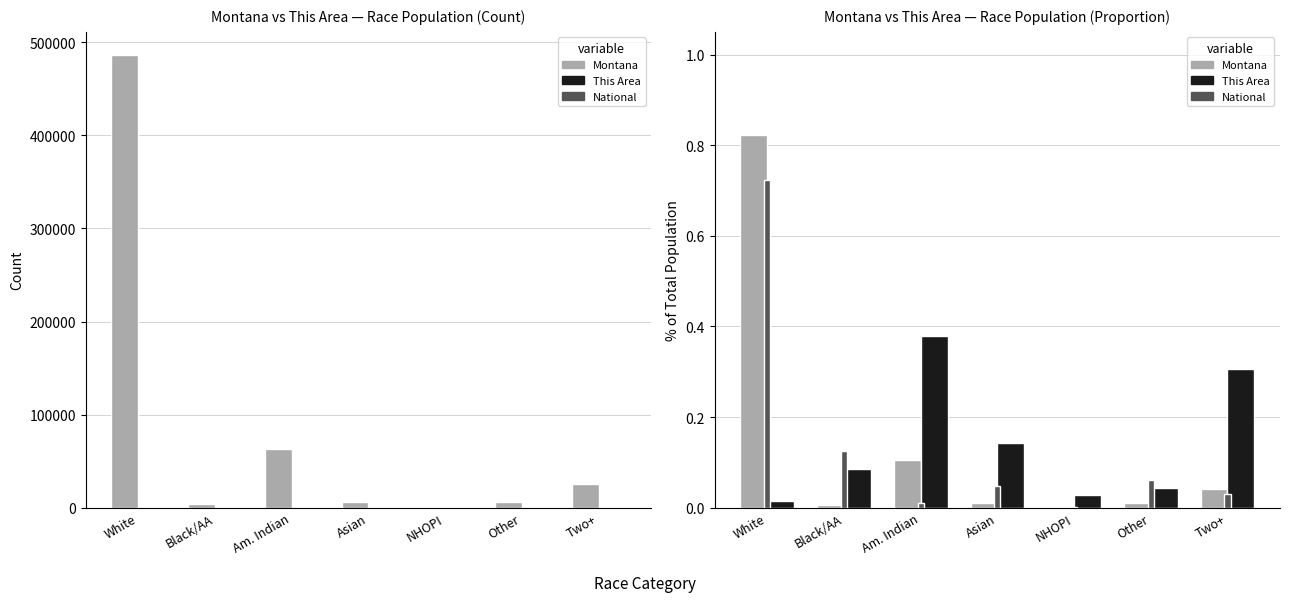

Between NHOPI and Black/AA, which is larger?

Black/AA